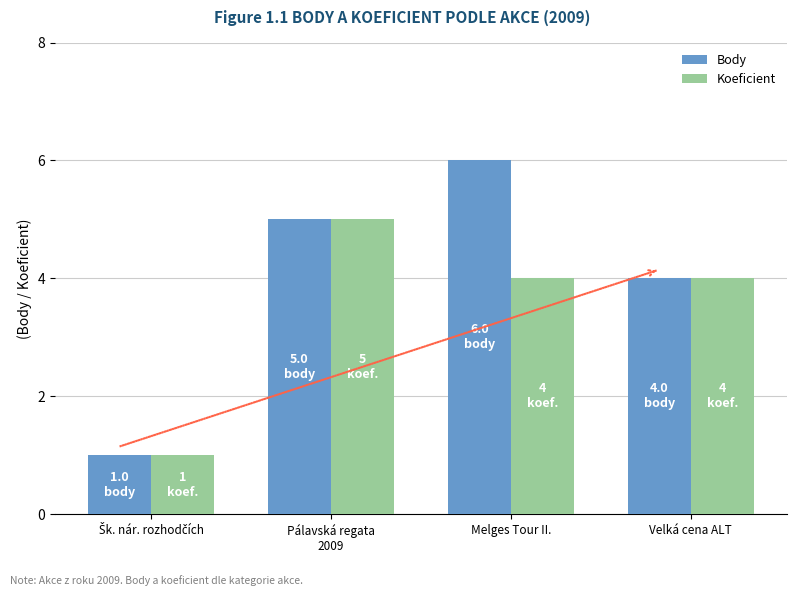

How many Koeficient values are between 4 and 5?

3